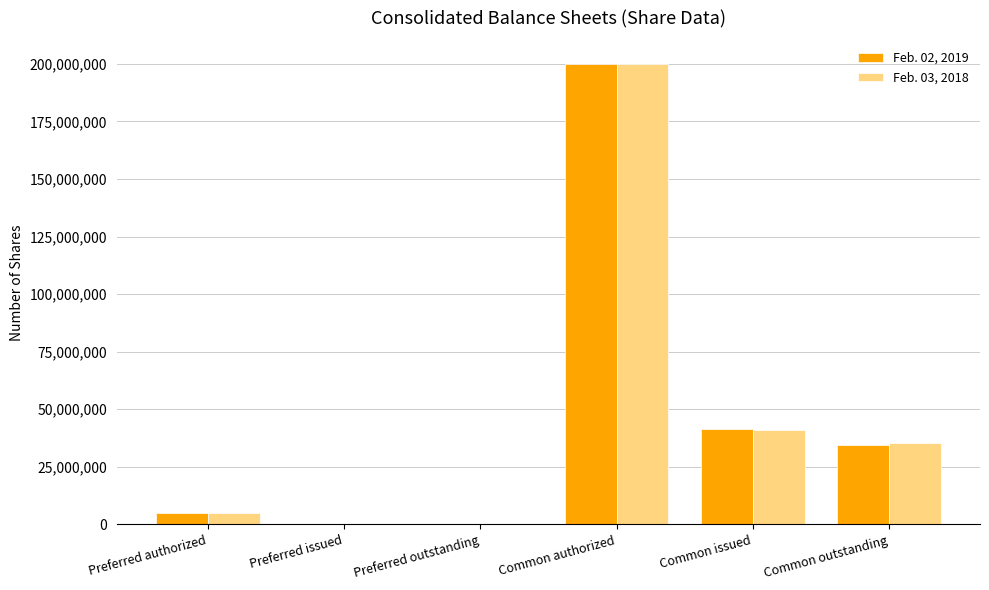

What is the greatest value displayed?

200000000